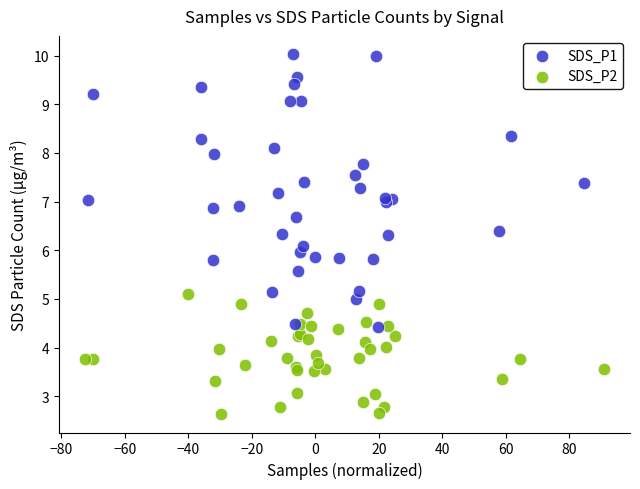

Which series has the widest spread of Y values?

SDS_P1